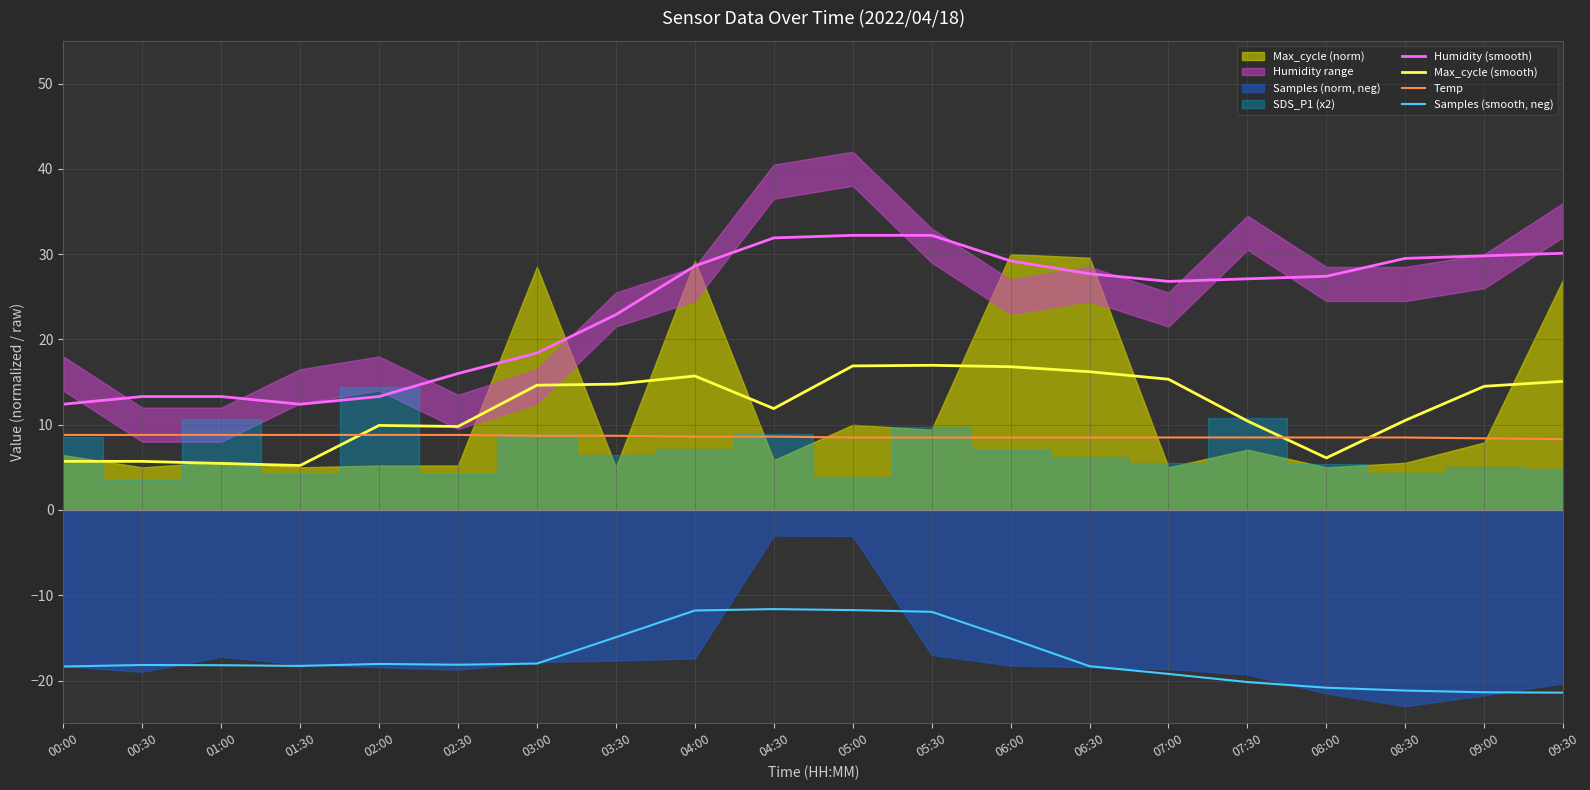

True or false: Temp has more than 2 interior local peaks.

False